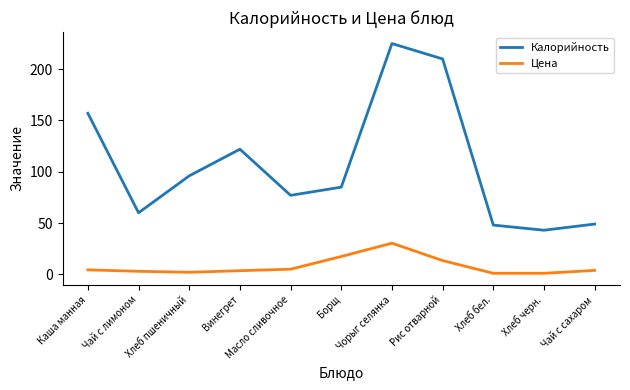

True or false: Цена and Калорийность cross at least once.

False